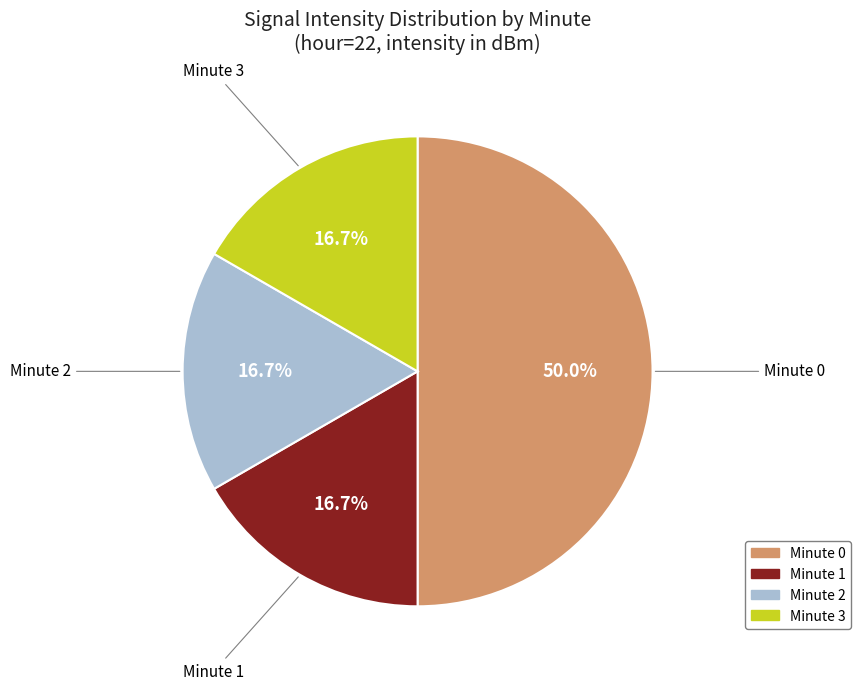

How many slices are in this pie chart?

4